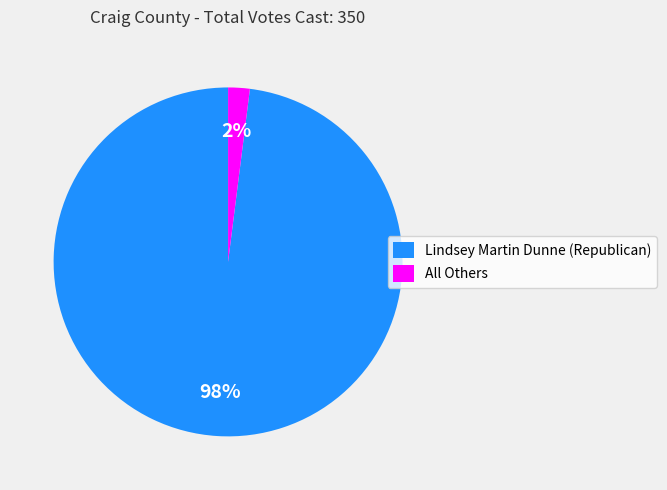

Combined, do Lindsey Martin Dunne (Republican) and All Others account for over 50%?

Yes